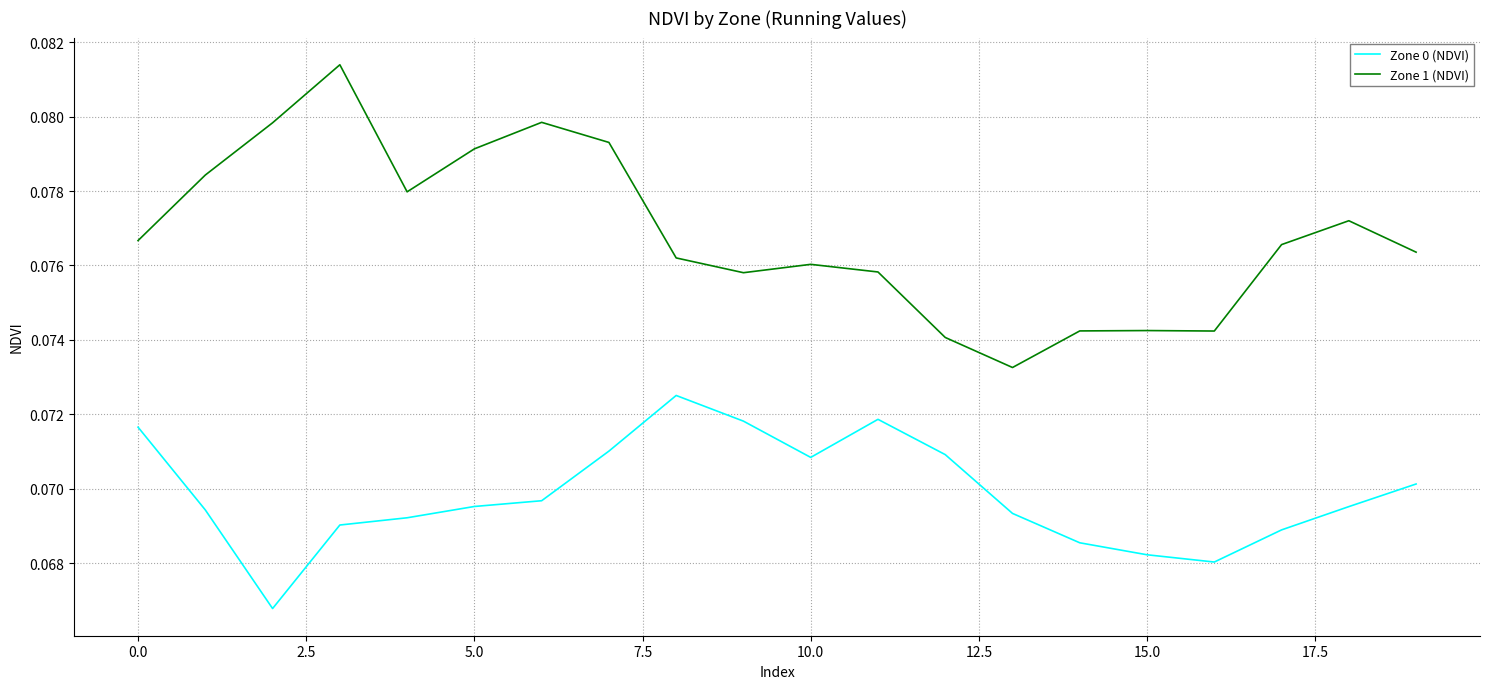

List the series in order of their peak value, highest first.

Zone 1 (NDVI), Zone 0 (NDVI)